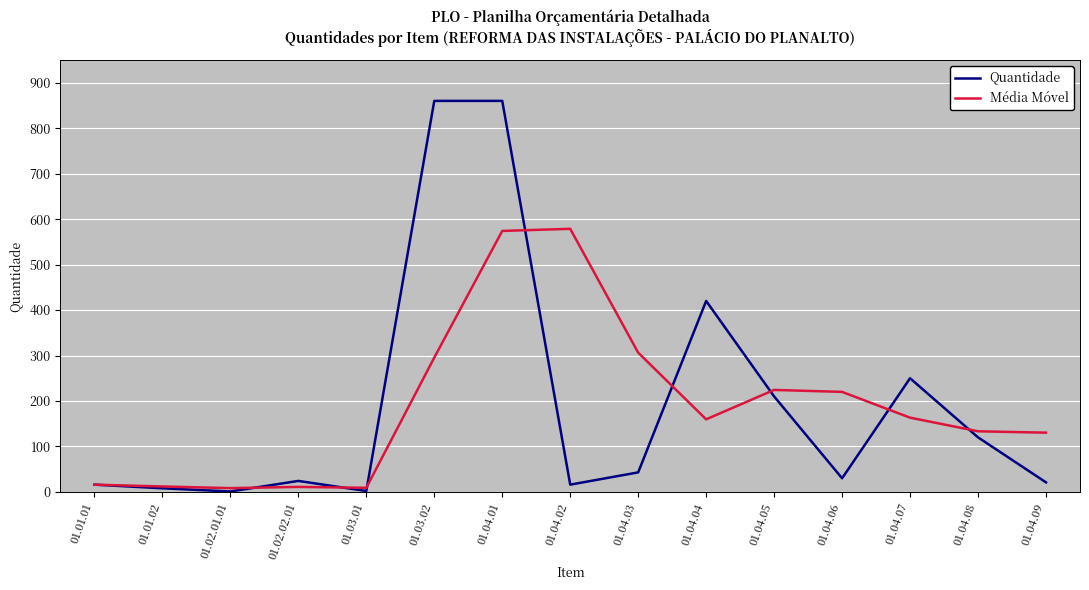

At which label is Média Móvel closest to 293?

01.03.02